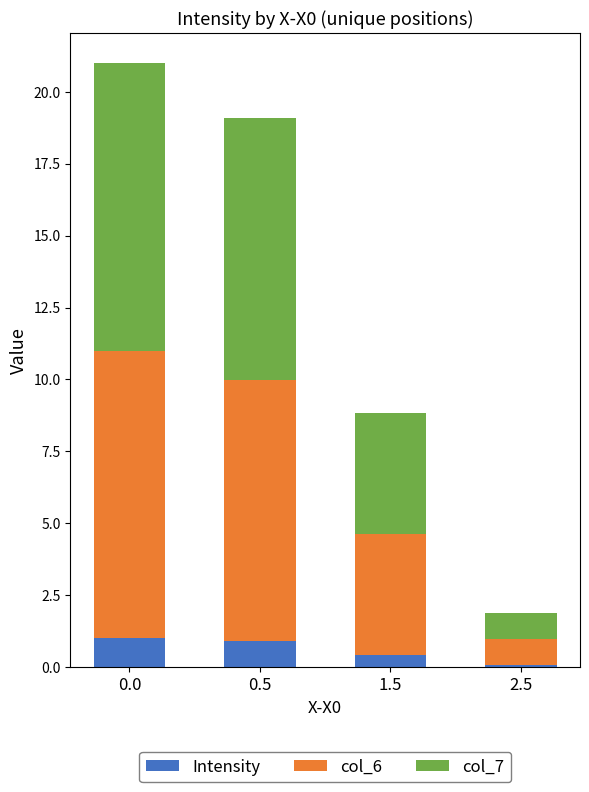

Are the bars horizontal?

No